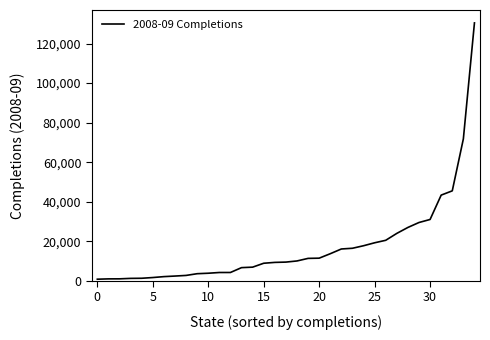

What is the difference between the maximum and minimum values?

129699